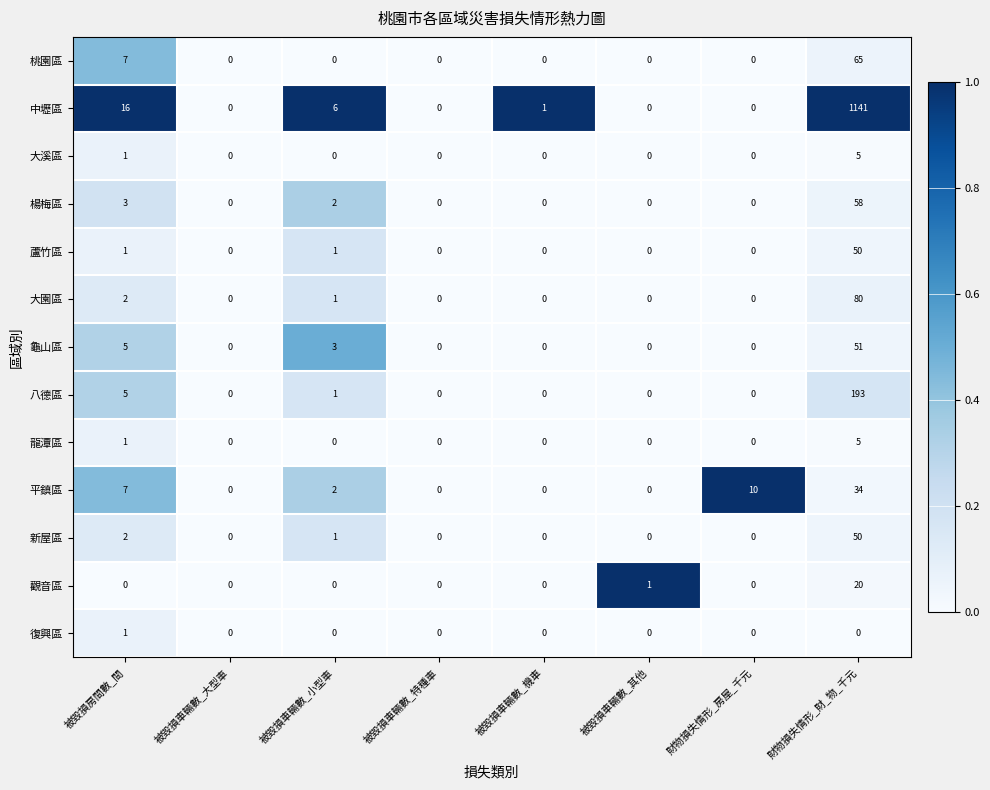

What is the sum of the 觀音區 values at 被毀損車輛數_大型車 and 財物損失情形_財_物_千元?

20